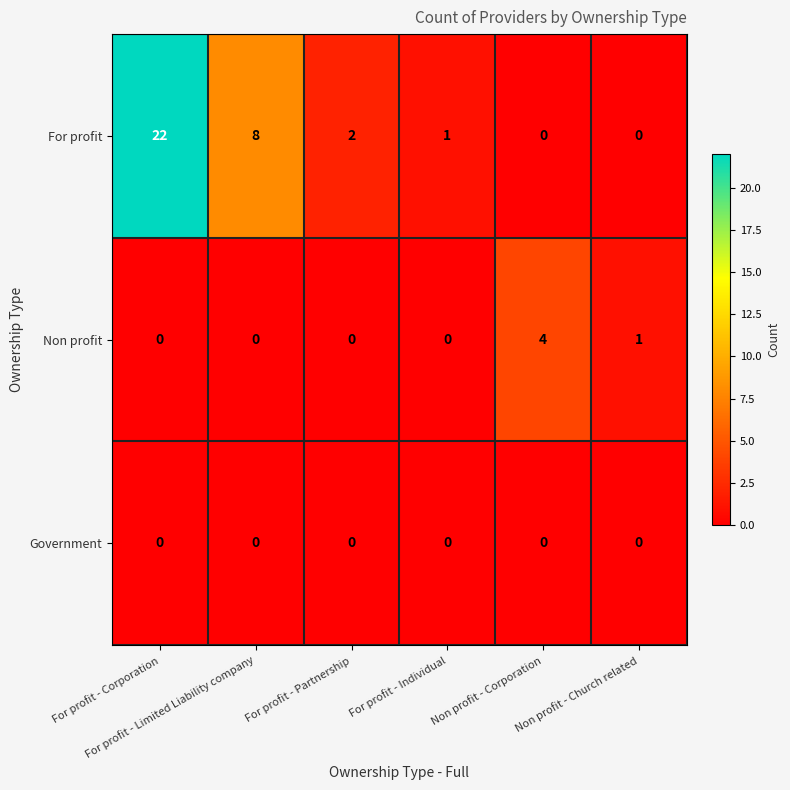

What is the spread (max minus min) of values at For profit - Partnership?

2